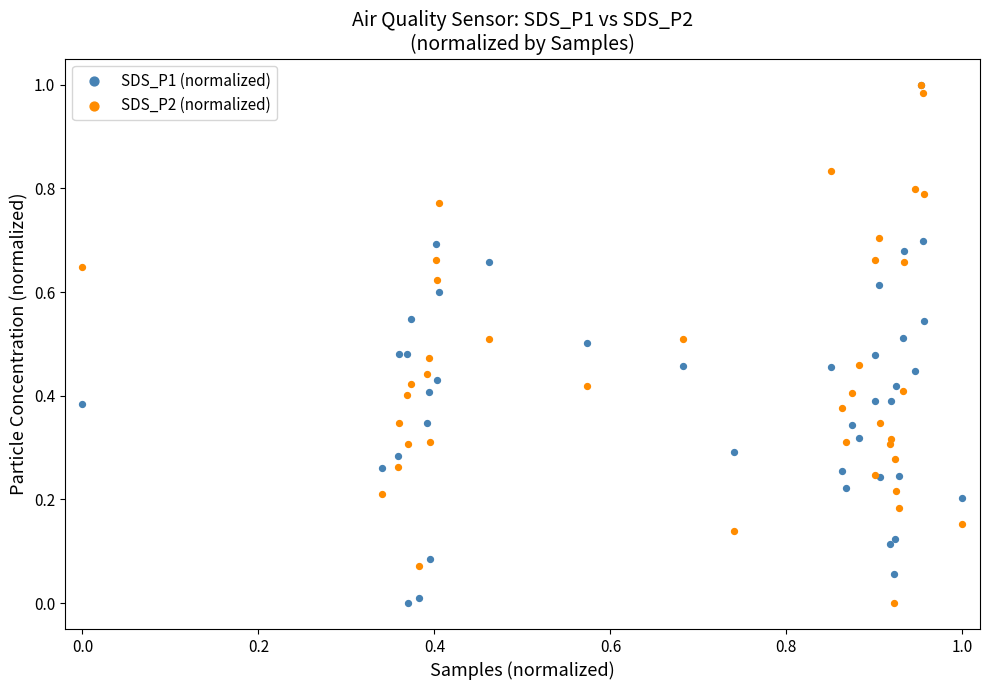

What are all the series names shown in the legend?

SDS_P1 (normalized), SDS_P2 (normalized)